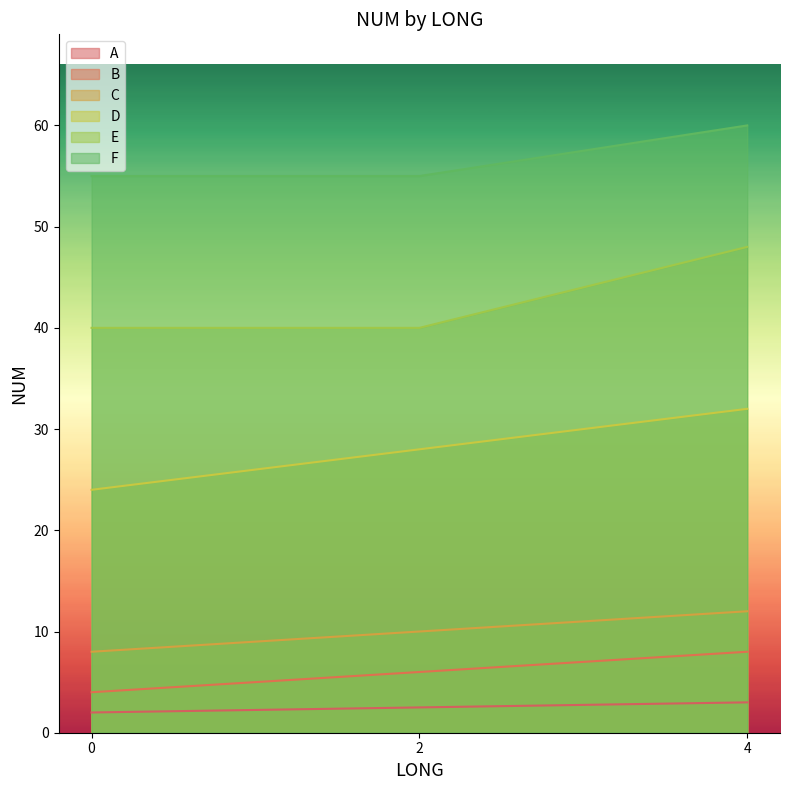

What is the spread (max minus min) of values at 2?

52.5